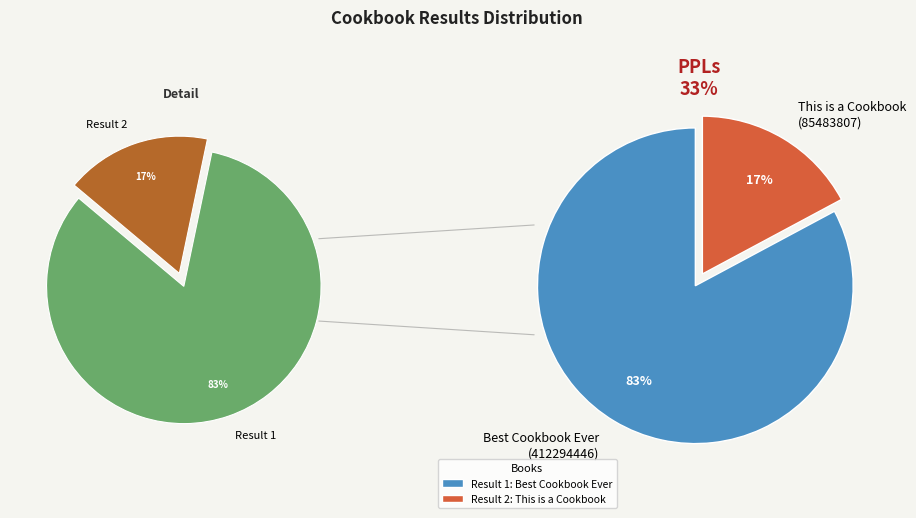

Is it true that Result 2: This is a Cookbook is 28% of the pie?

False